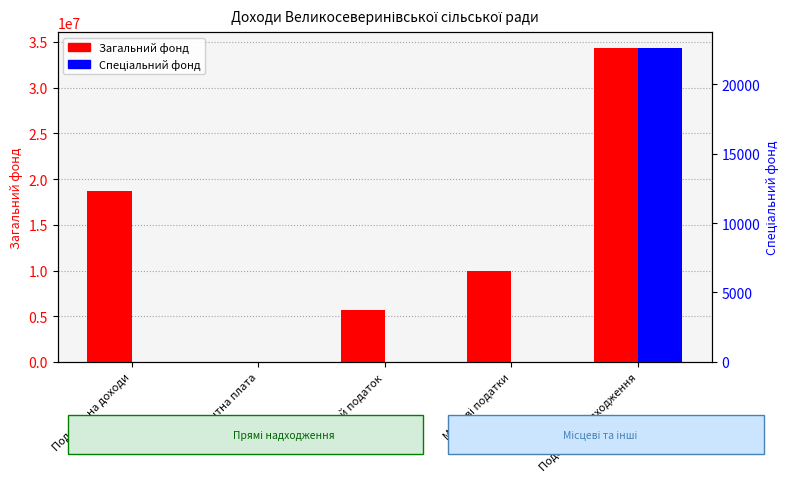

The Загальний фонд series shows 34363237 at Податкові надходження. True or false?

True